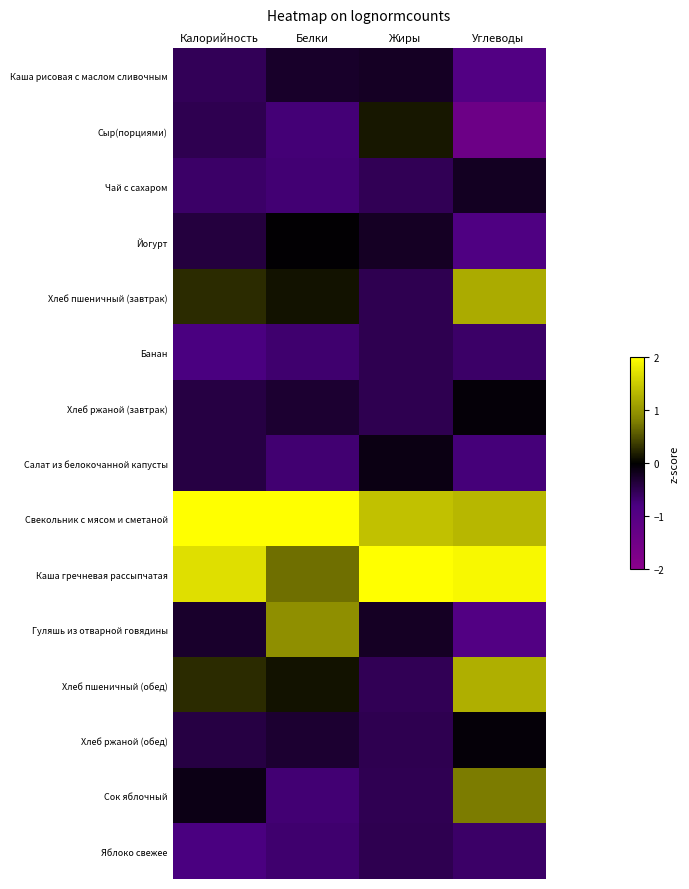

Which category has the lowest value across all series?

Углеводы